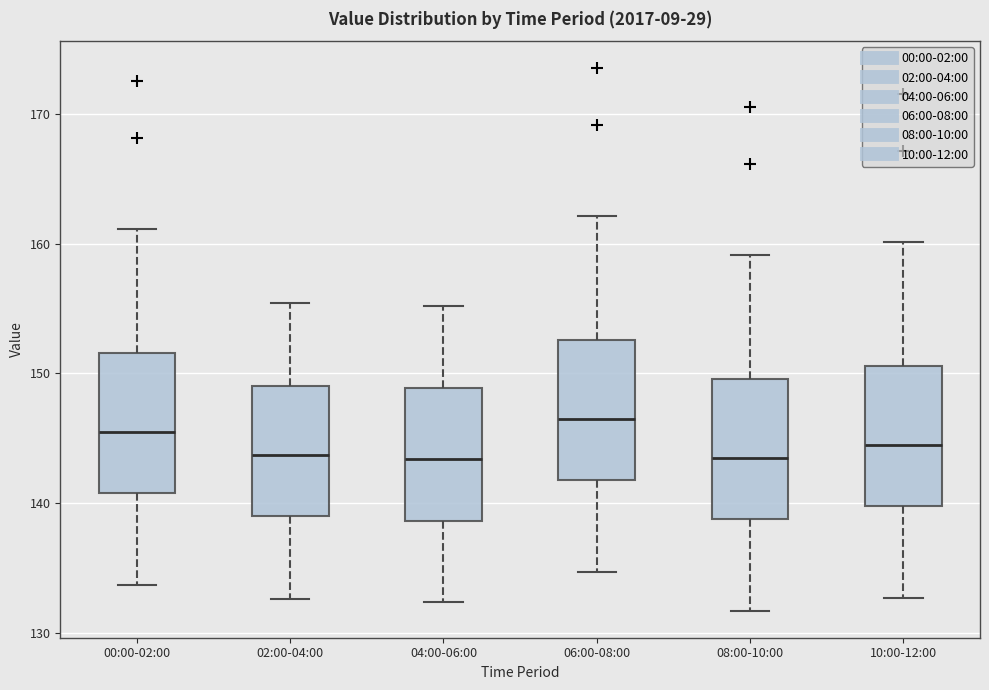

Reading left to right, read every box against the y-axis: the position of its median line, the range the box covers, and the ends of its whiskers. The values are not printed on the chart, so give them approximately, as read against the axis.

00:00-02:00: median 146, box 141 to 152, whiskers 134 to 161
02:00-04:00: median 144, box 139 to 149, whiskers 133 to 155
04:00-06:00: median 143, box 139 to 149, whiskers 132 to 155
06:00-08:00: median 147, box 142 to 153, whiskers 135 to 162
08:00-10:00: median 144, box 139 to 150, whiskers 132 to 159
10:00-12:00: median 145, box 140 to 151, whiskers 133 to 160